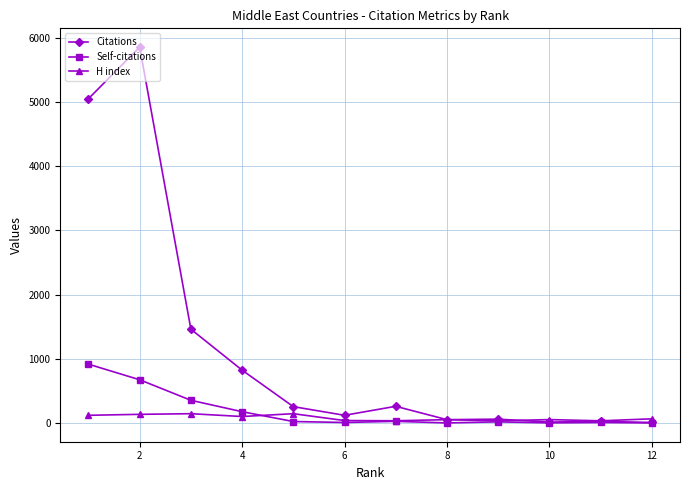

Which series has the widest spread of values?

Citations